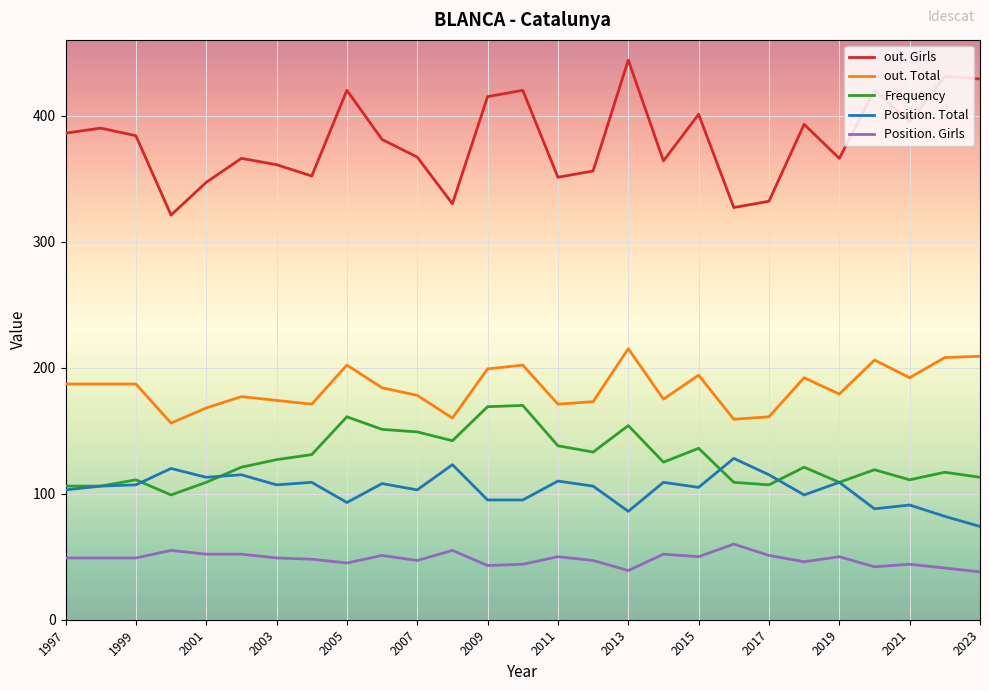

Which series has the widest spread of values?

out. Girls